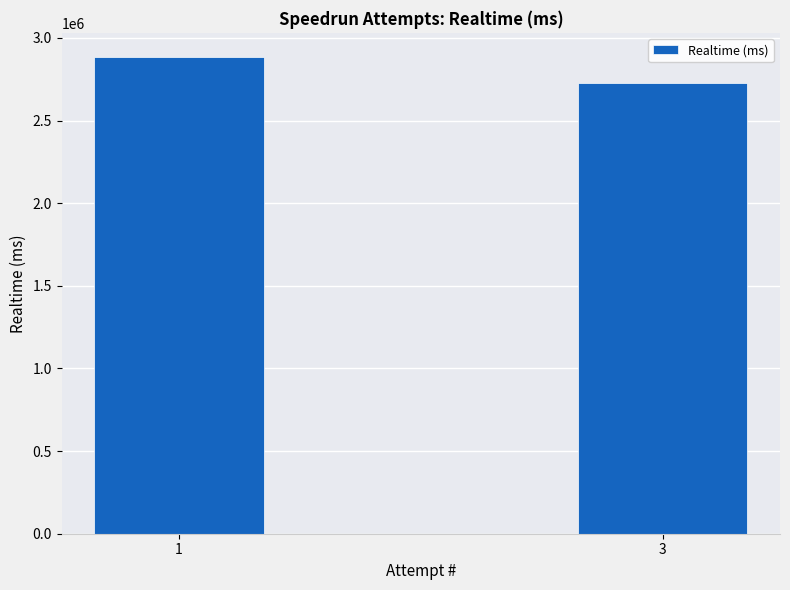

What is the approximate value at 3?

2726297